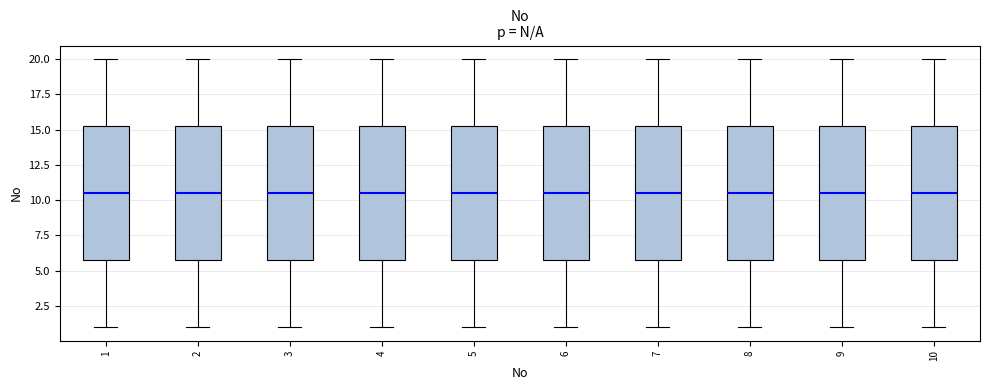

Reading left to right, read every box against the y-axis: the position of its median line, the range the box covers, and the ends of its whiskers. The values are not printed on the chart, so give them approximately, as read against the axis.

1: median 10.5, box 6.0 to 15.5, whiskers 1.0 to 20.0
2: median 10.5, box 6.0 to 15.5, whiskers 1.0 to 20.0
3: median 10.5, box 6.0 to 15.5, whiskers 1.0 to 20.0
4: median 10.5, box 6.0 to 15.5, whiskers 1.0 to 20.0
5: median 10.5, box 6.0 to 15.5, whiskers 1.0 to 20.0
6: median 10.5, box 6.0 to 15.5, whiskers 1.0 to 20.0
7: median 10.5, box 6.0 to 15.5, whiskers 1.0 to 20.0
8: median 10.5, box 6.0 to 15.5, whiskers 1.0 to 20.0
9: median 10.5, box 6.0 to 15.5, whiskers 1.0 to 20.0
10: median 10.5, box 6.0 to 15.5, whiskers 1.0 to 20.0